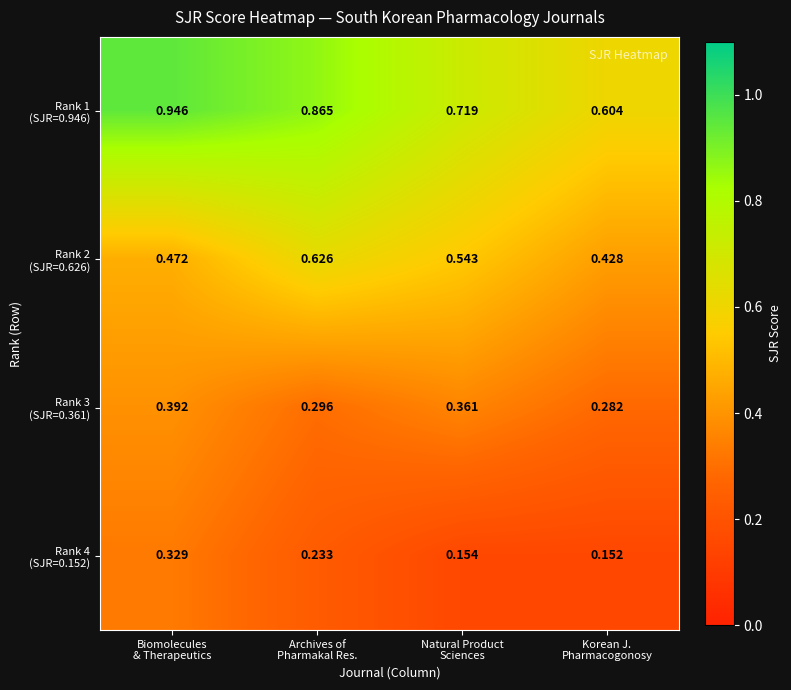

Count the number of data series in this chart.

4